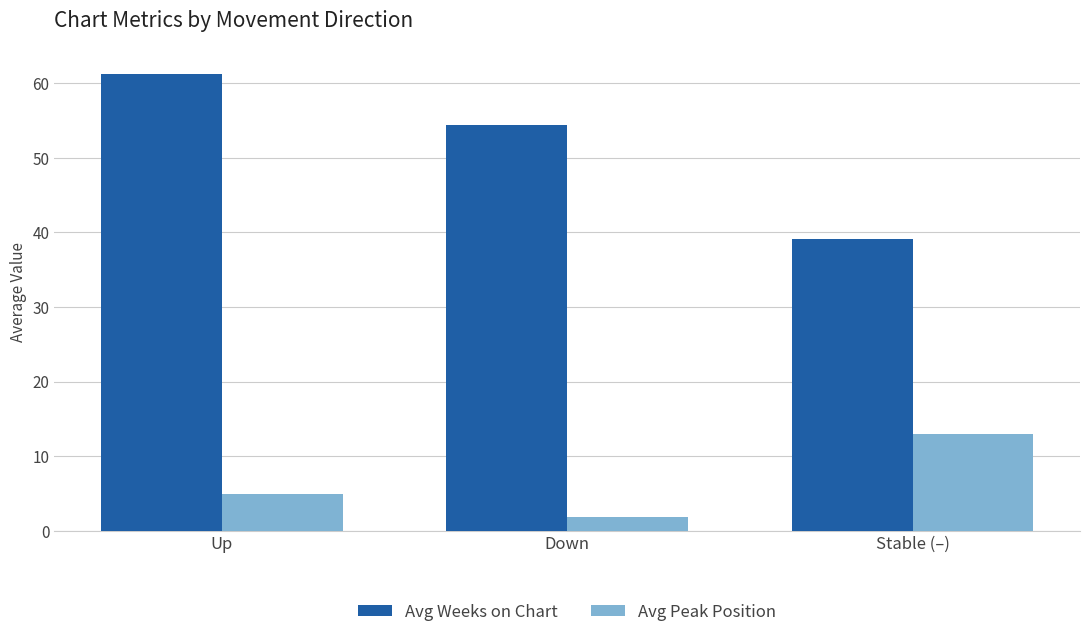

At which label is Avg Weeks on Chart closest to 50?

Down